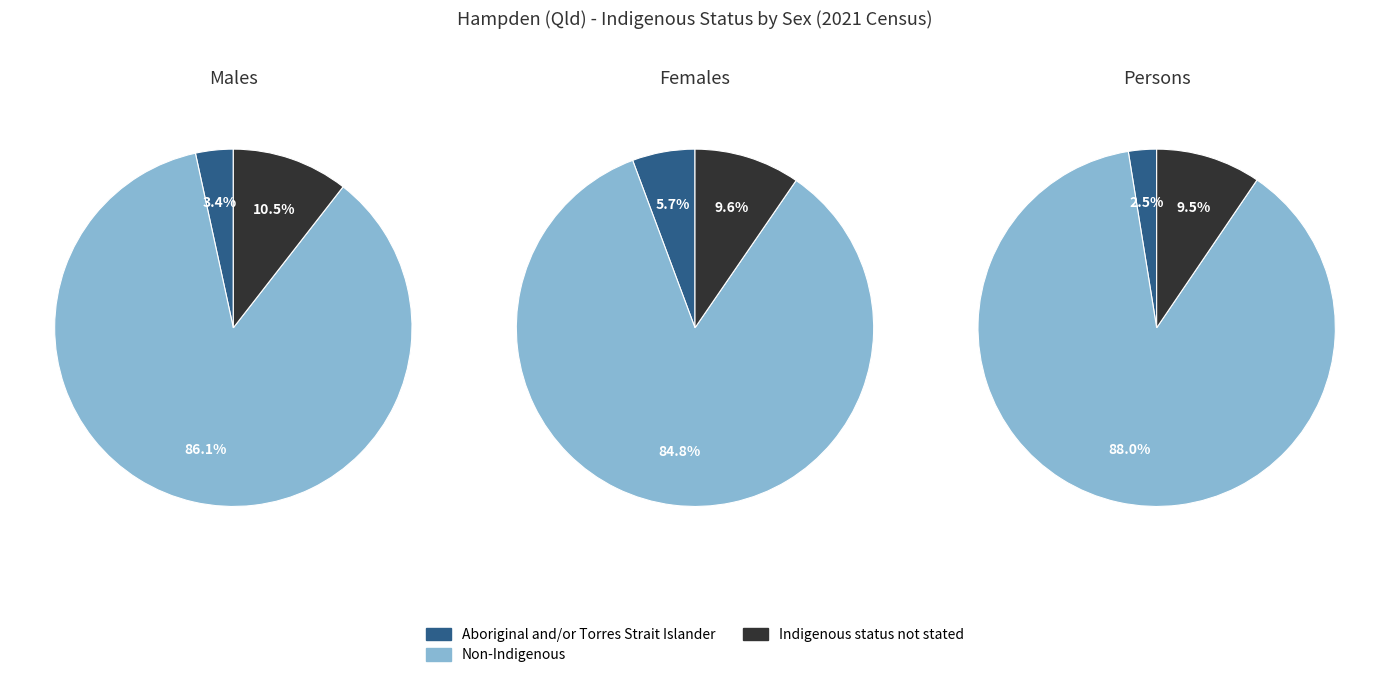

To the nearest percent, what is the difference between the Indigenous status not stated and Non-Indigenous slice percentages?

78%